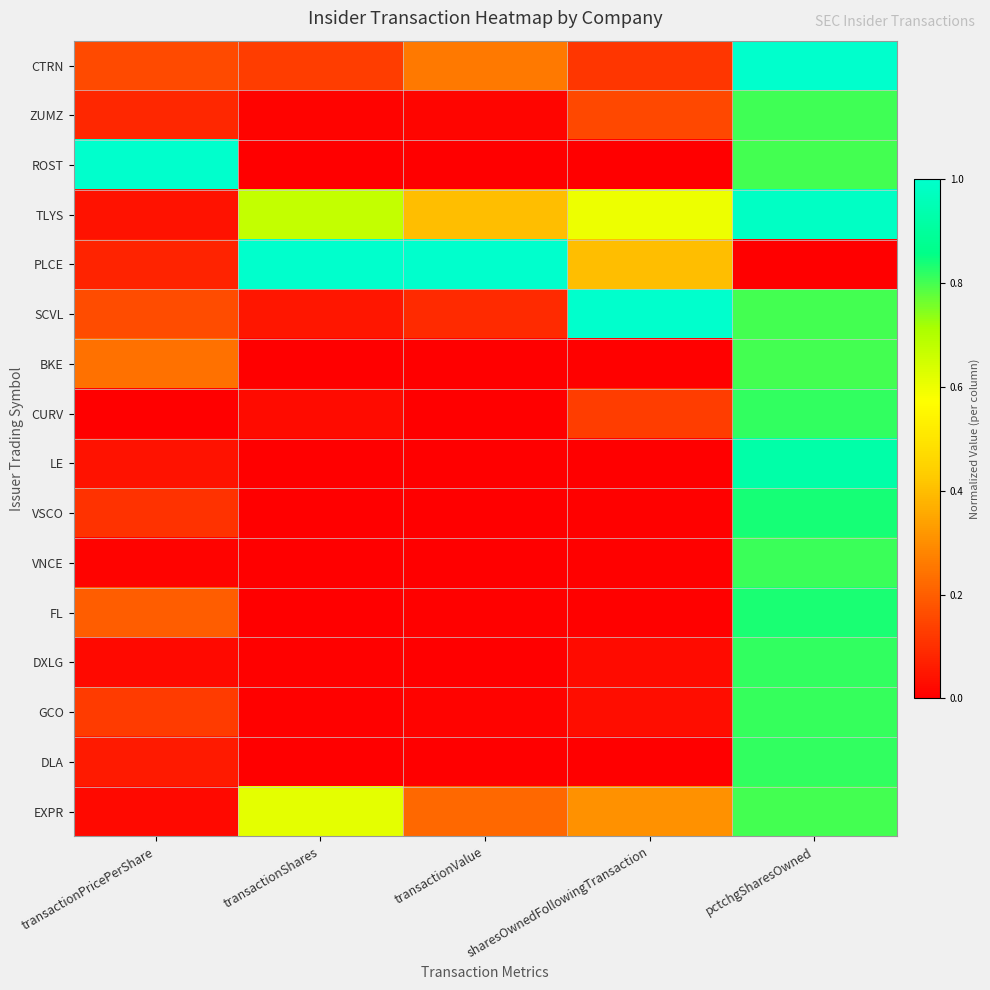

Which series has the largest total across all categories?

TLYS